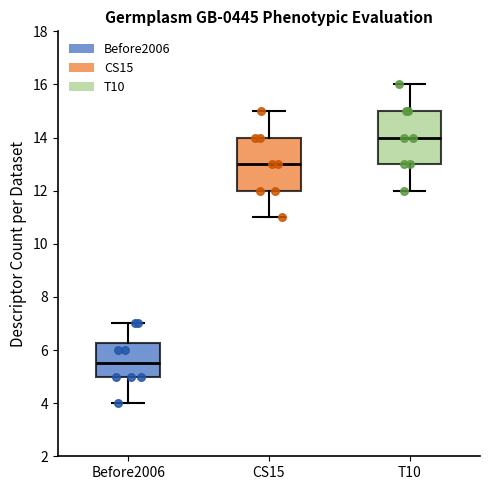

Reading left to right, read every box against the y-axis: the position of its median line, the range the box covers, and the ends of its whiskers. The values are not printed on the chart, so give them approximately, as read against the axis.

Before2006: median 5.6, box 5.0 to 6.2, whiskers 4.0 to 7.0
CS15: median 13.0, box 12.0 to 14.0, whiskers 11.0 to 15.0
T10: median 14.0, box 13.0 to 15.0, whiskers 12.0 to 16.0